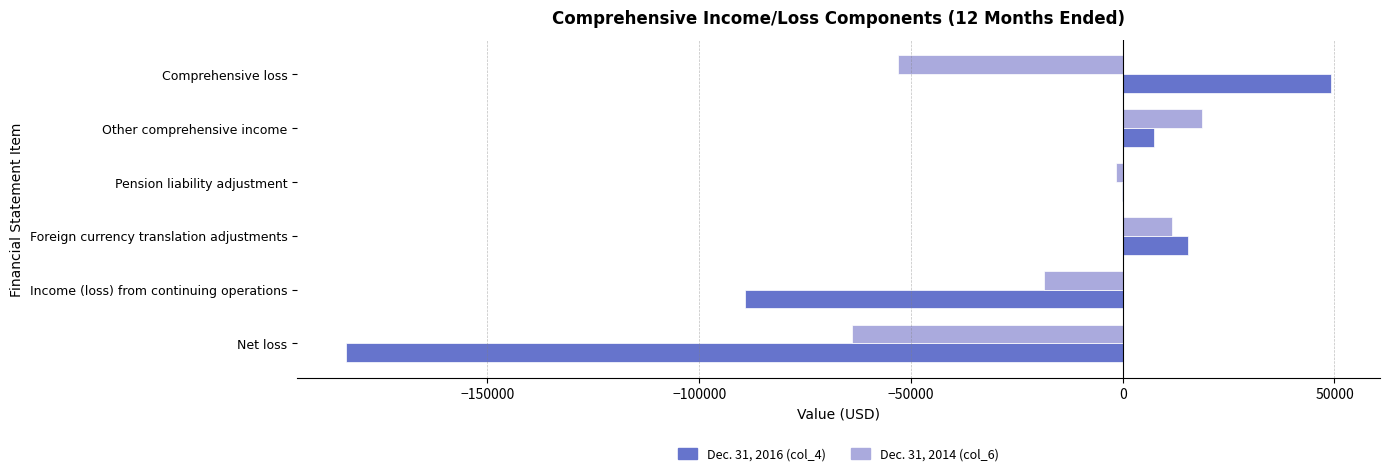

Count the number of data series in this chart.

2